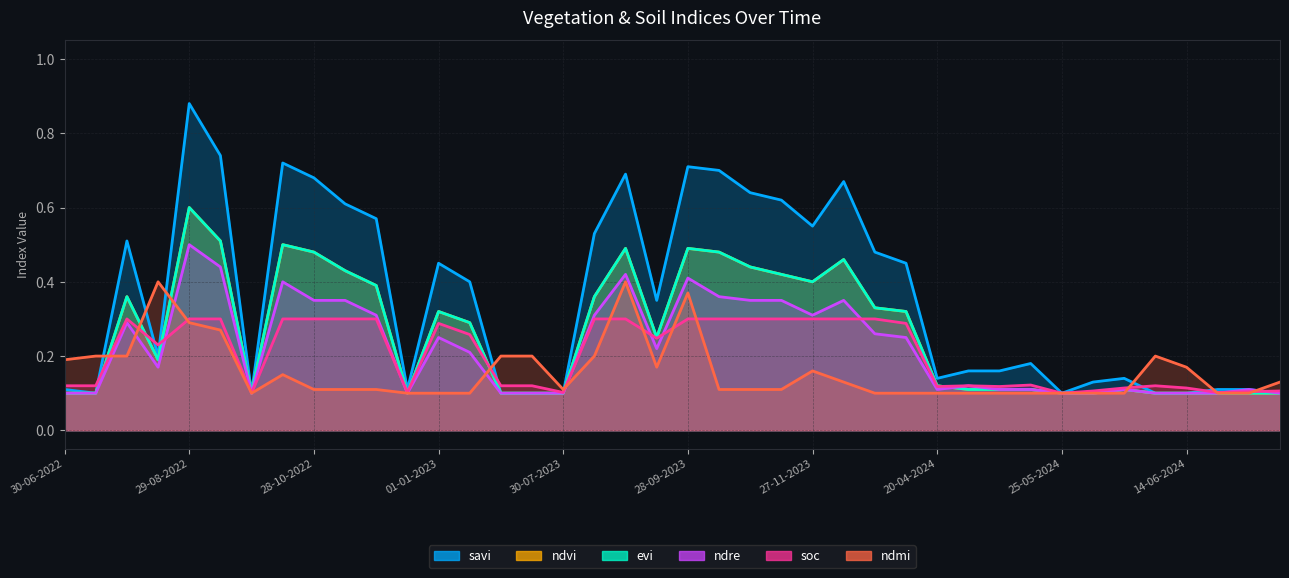

True or false: ndre has a value of 0.1 at 09-07-2024.

True